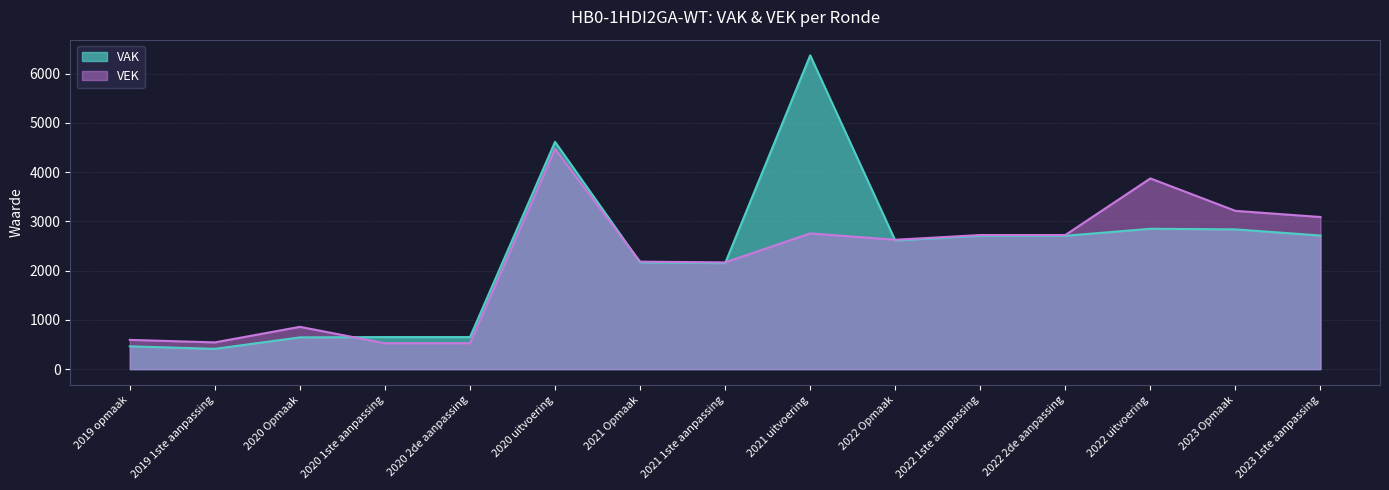

What position from the left is 2022 1ste aanpassing?

11